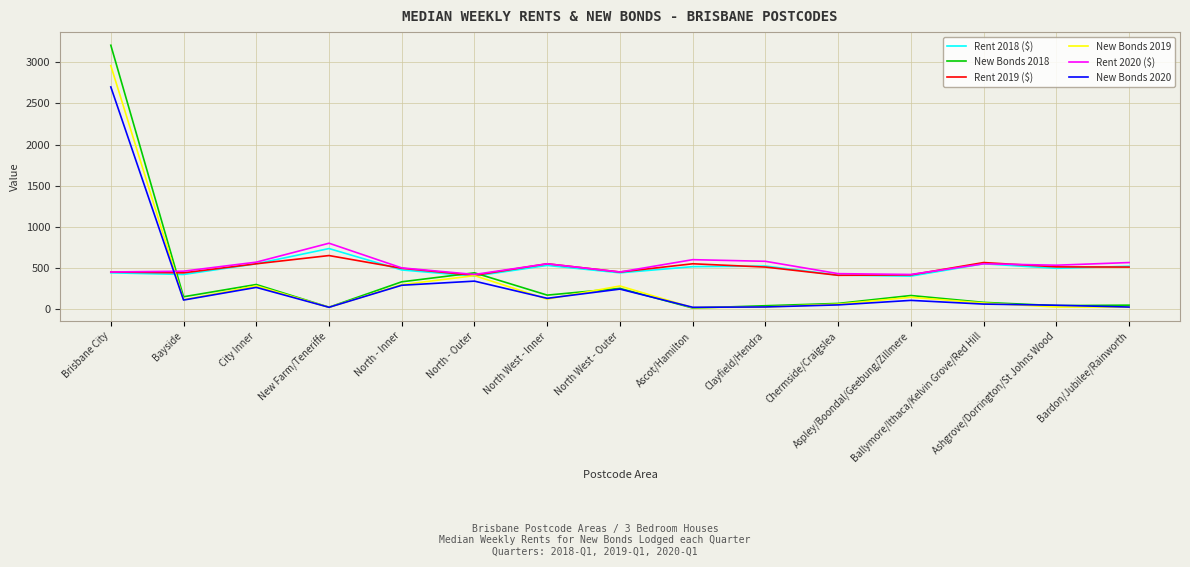

Between which two adjacent categories do New Bonds 2019 and Rent 2020 ($) first intersect?

Brisbane City and Bayside